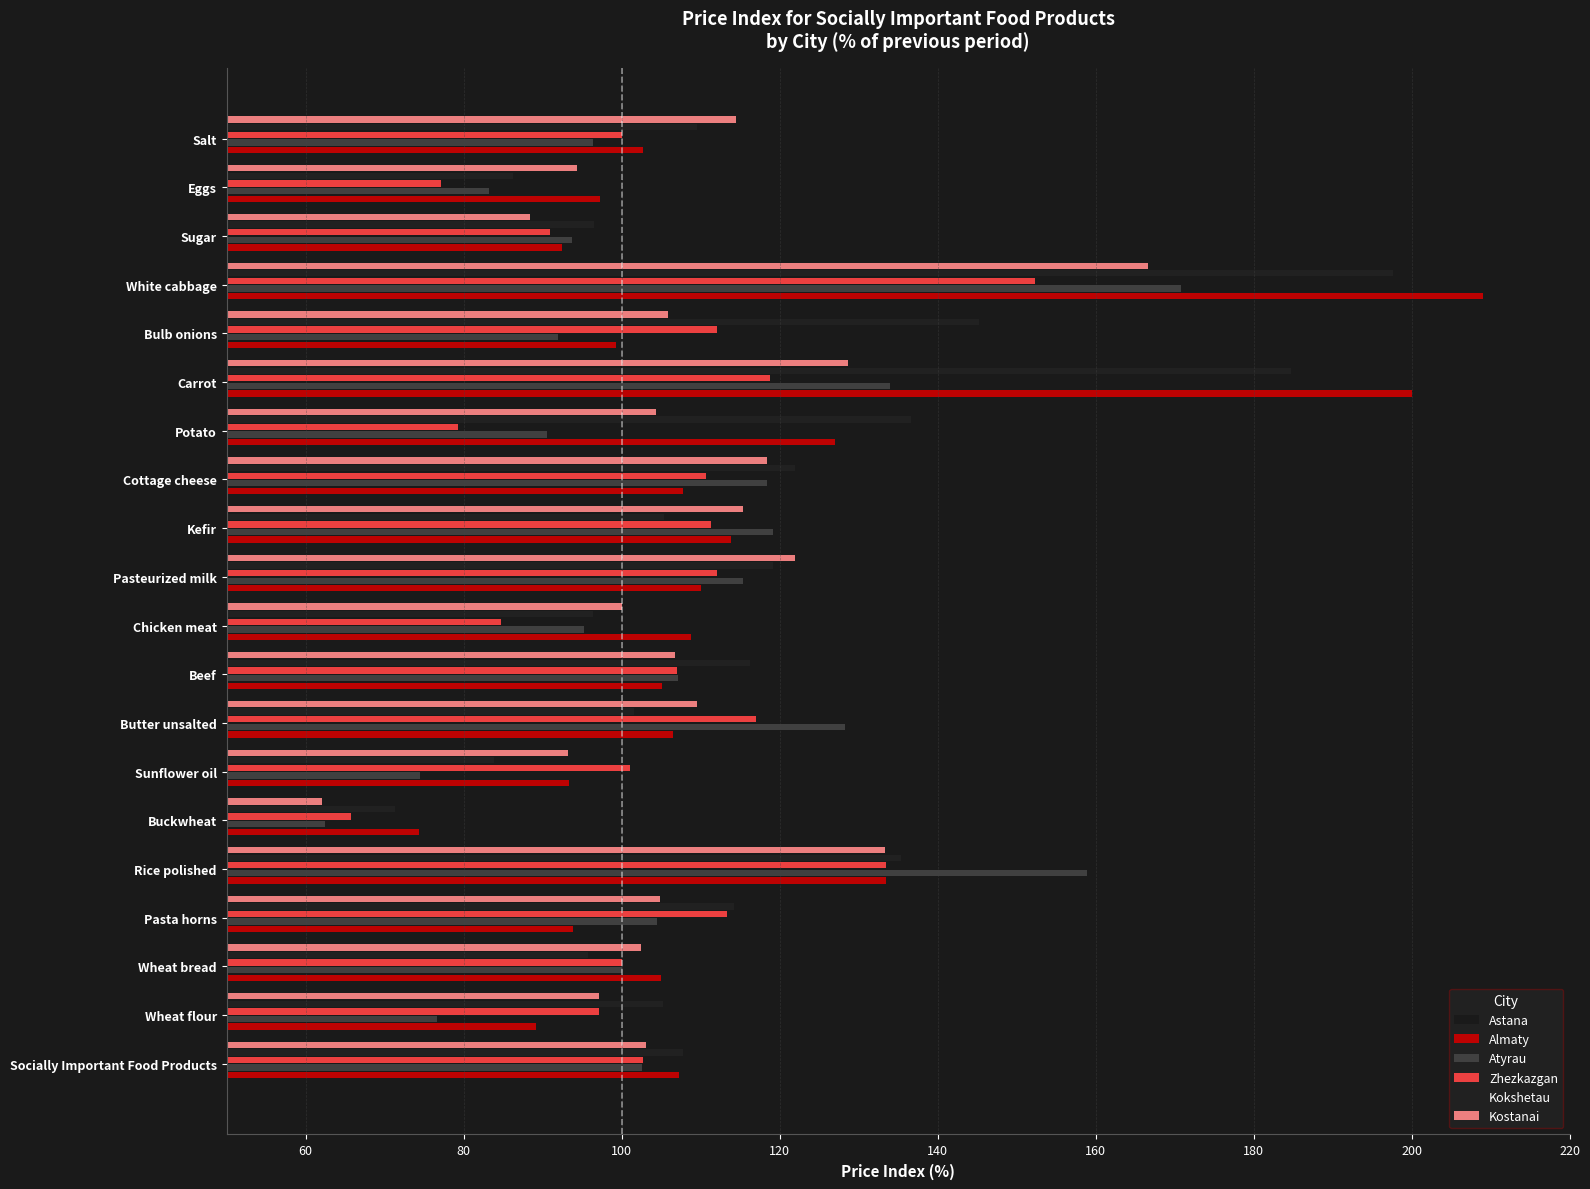

Which series has the widest spread of values?

Almaty